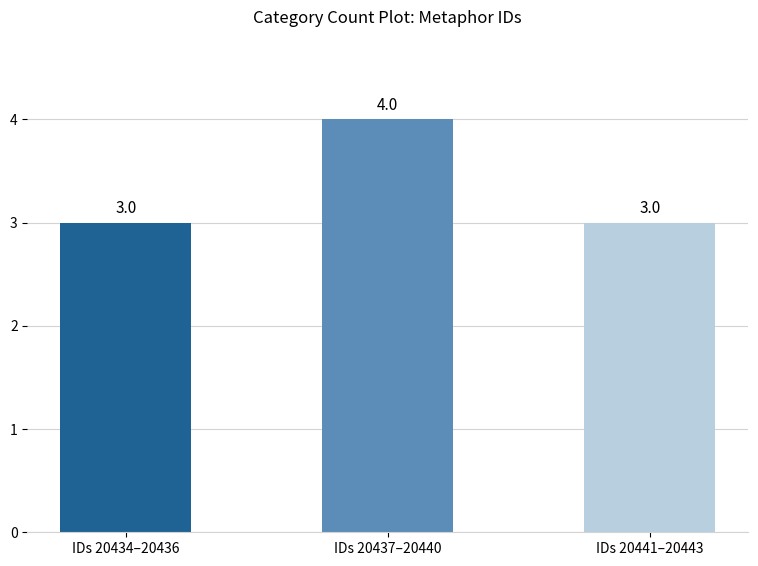

Does the chart contain any negative values?

No